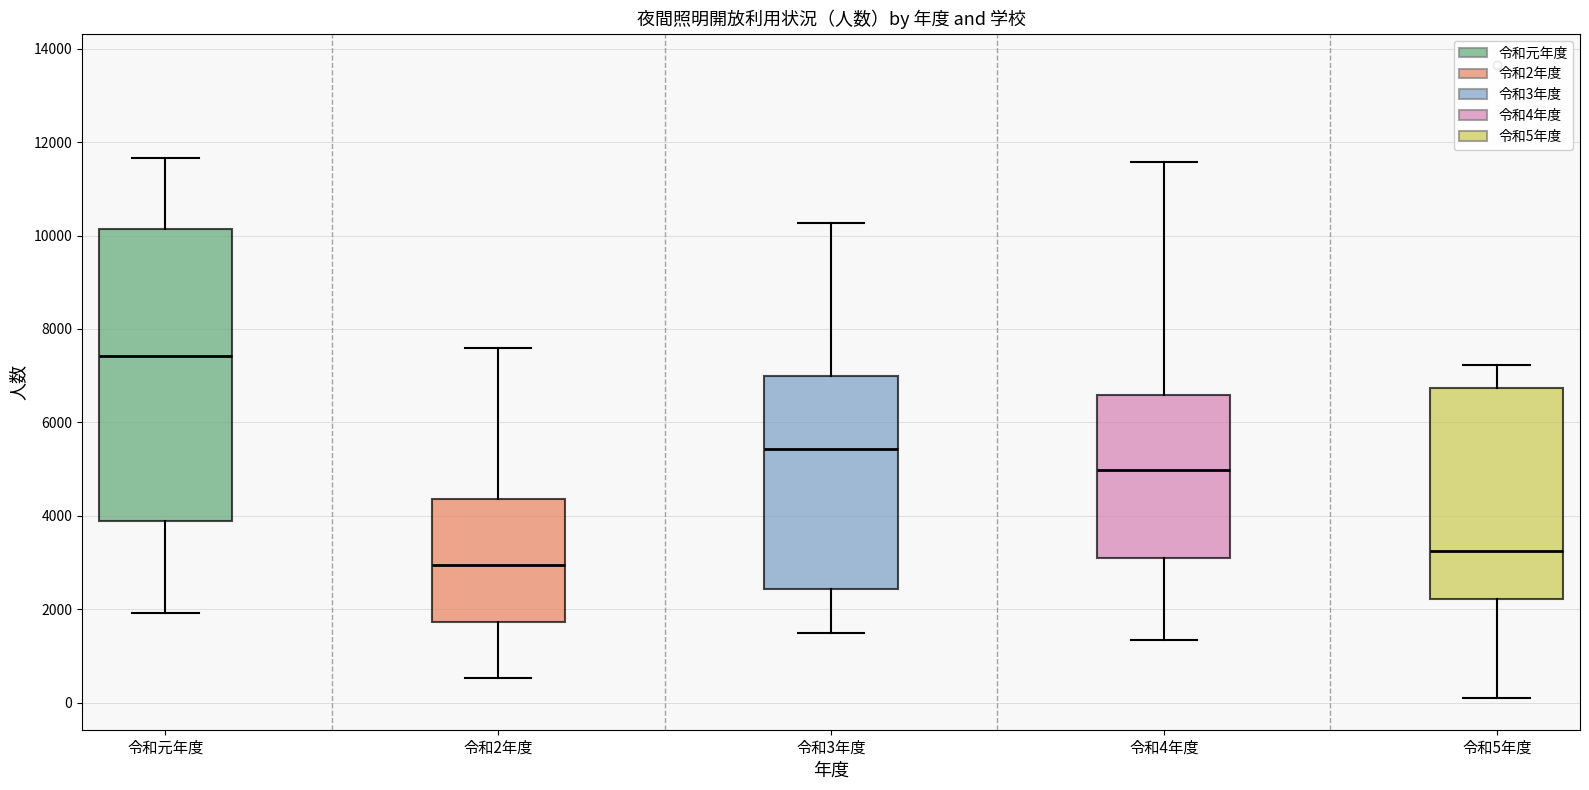

Reading left to right, transcribe this box plot: for each box, give where its median line is, the range the box spans, and where its two whiskers end, as read against the y-axis. The values are not printed on the chart, so give them approximately, as read against the axis.

令和元年度: median 7400, box 3800 to 10200, whiskers 2000 to 11600
令和2年度: median 3000, box 1800 to 4400, whiskers 600 to 7600
令和3年度: median 5400, box 2400 to 7000, whiskers 1400 to 10200
令和4年度: median 5000, box 3200 to 6600, whiskers 1400 to 11600
令和5年度: median 3200, box 2200 to 6800, whiskers 0 to 7200